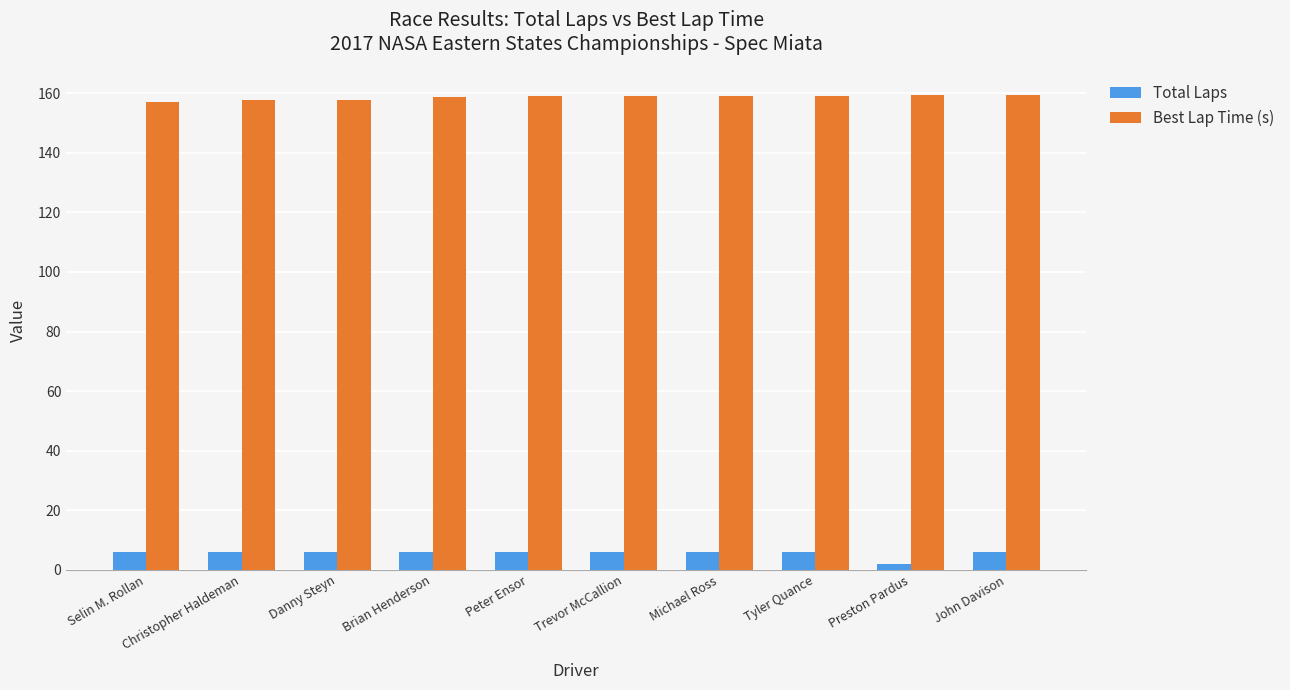

What is the minimum value shown in the chart?

2.0